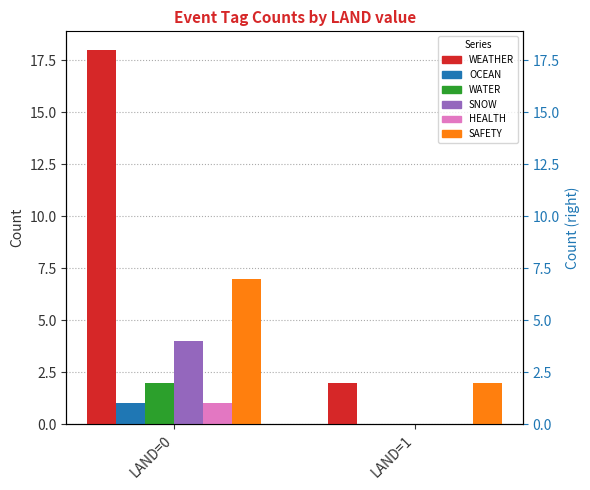

Is it true that WEATHER equals 3 at LAND=1?

False